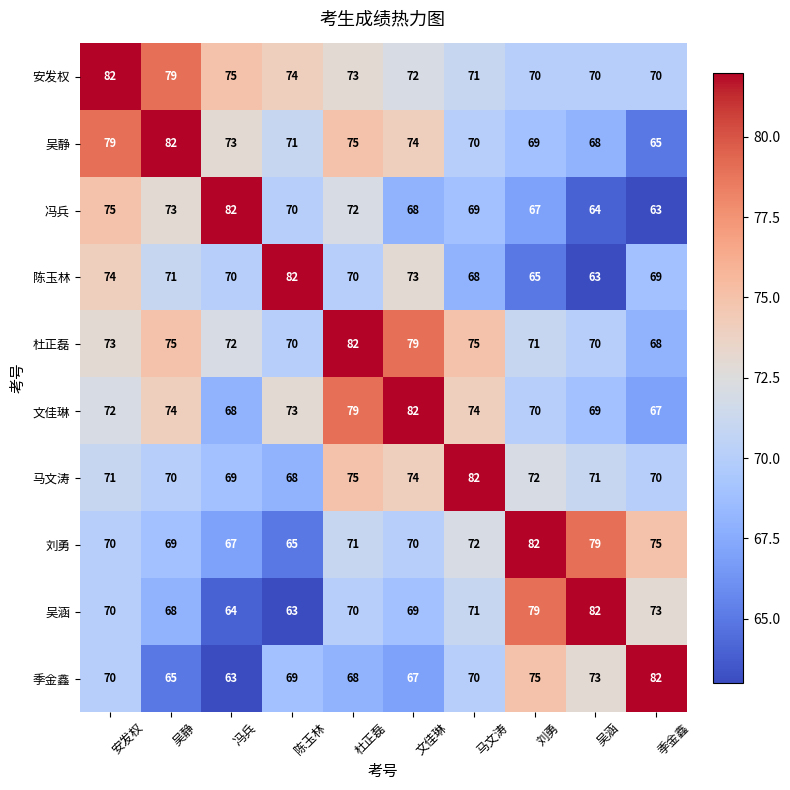

What value does the 马文涛 series have at 马文涛, to the nearest 5?

80